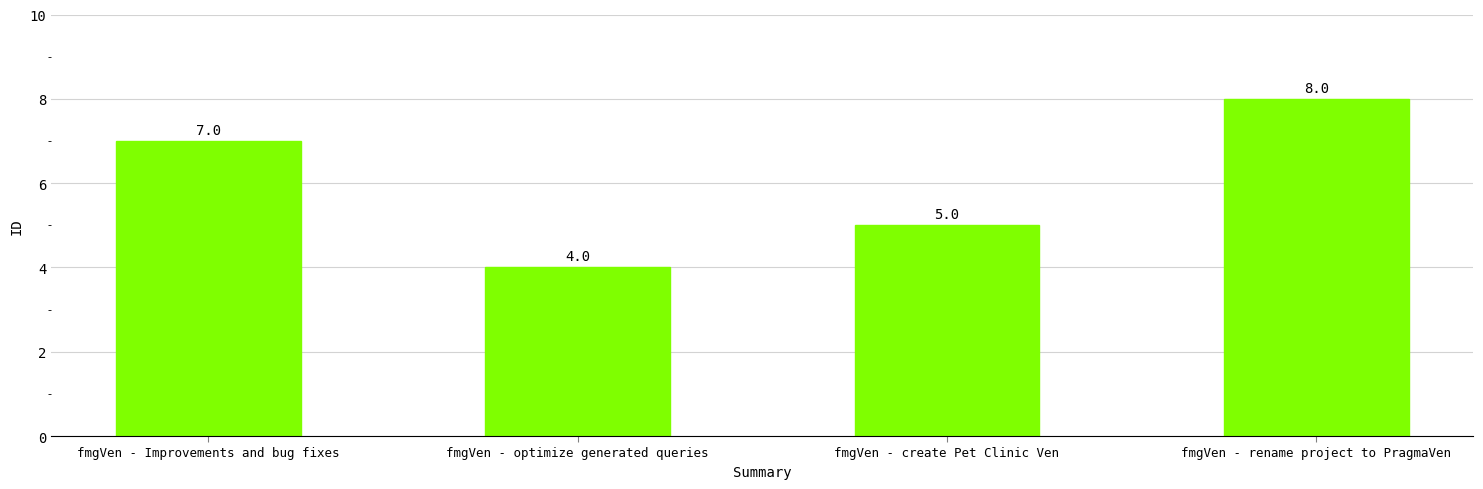

How many bars are there in total?

4